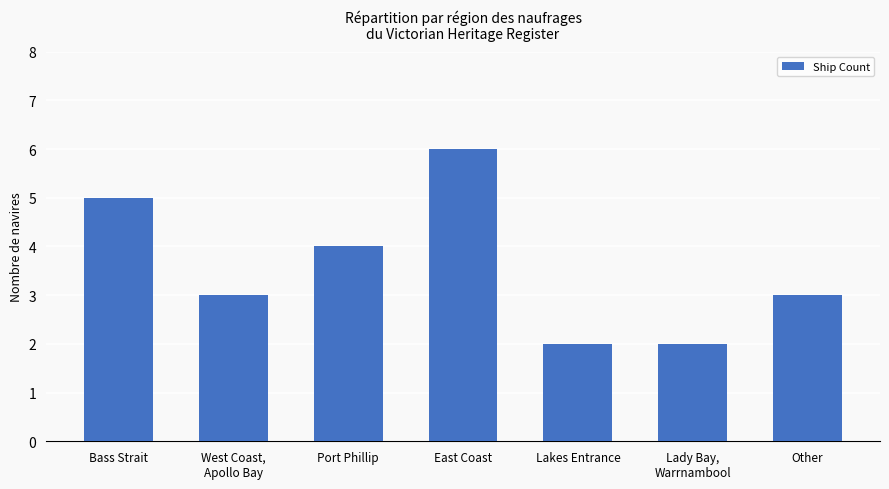

What is the minimum value shown in the chart?

2